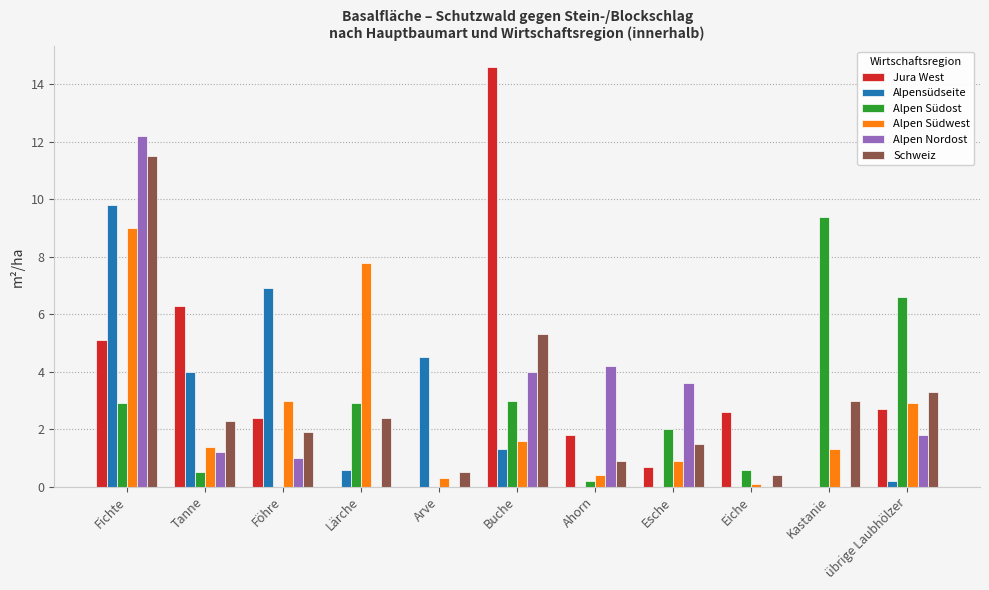

What is the spread (max minus min) of values at Tanne?

5.8